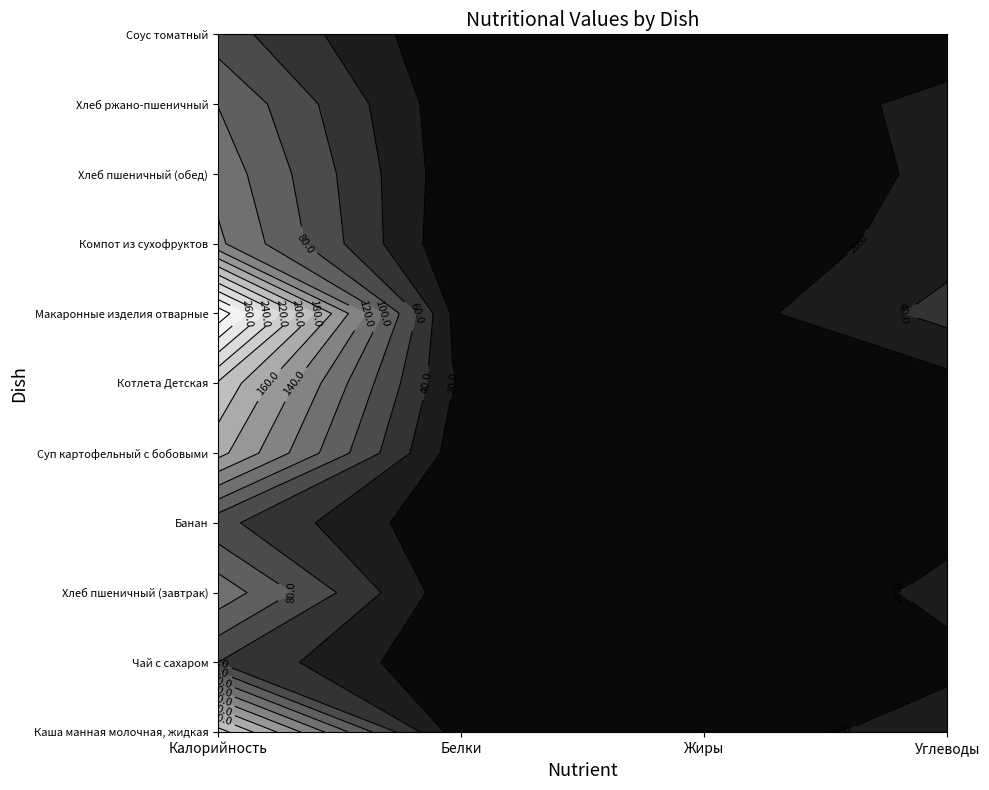

At which label does Соус томатный first exceed 4?

Калорийность